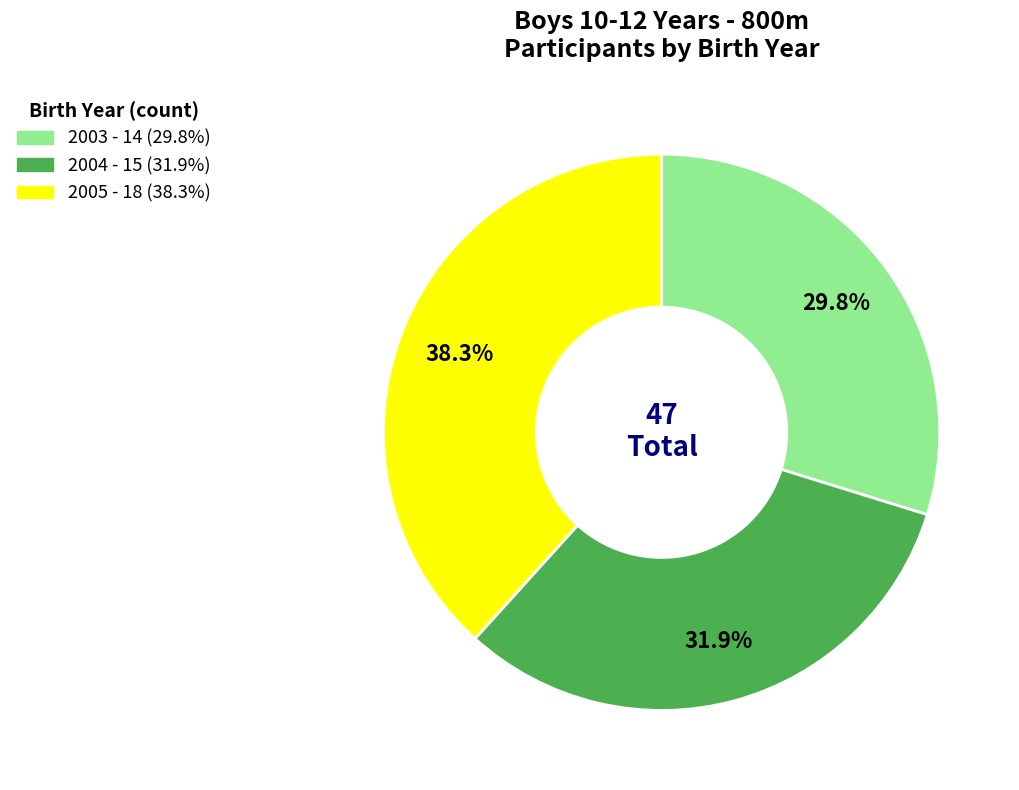

Which category has the biggest portion of the pie?

2005